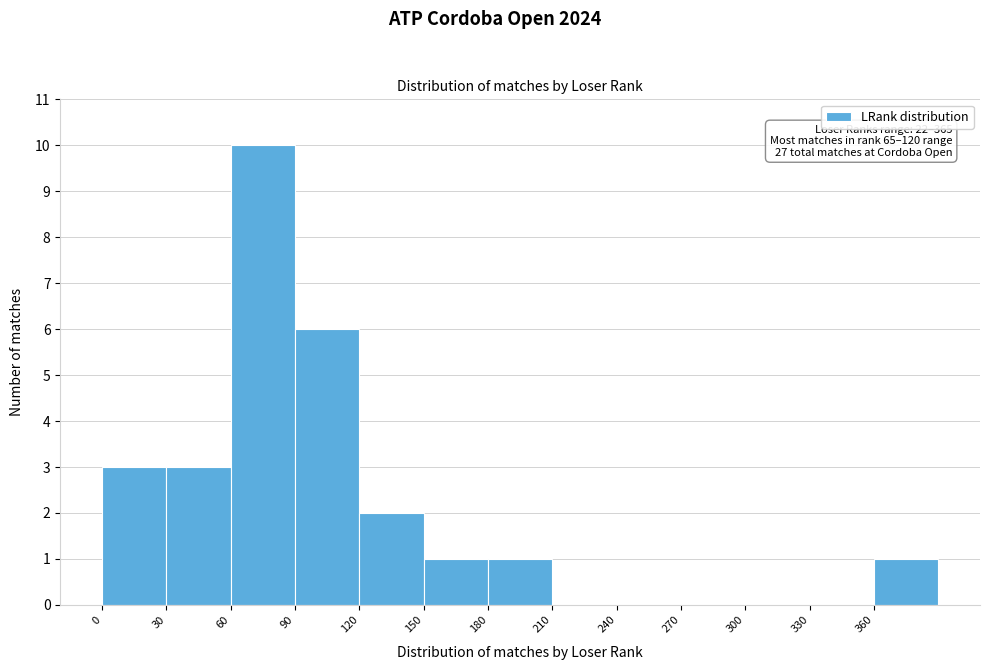

Over which range of the x-axis is the bar tallest?

60 to 90